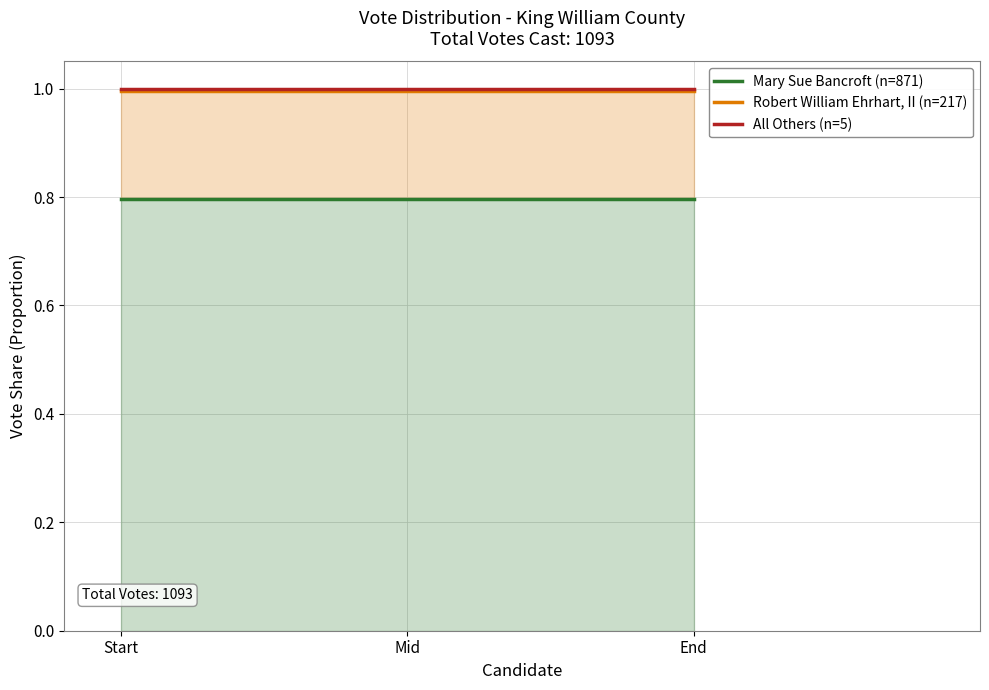

Is the value of Mary Sue Bancroft (n=871) at End greater than the value of All Others (n=5) at End?

No